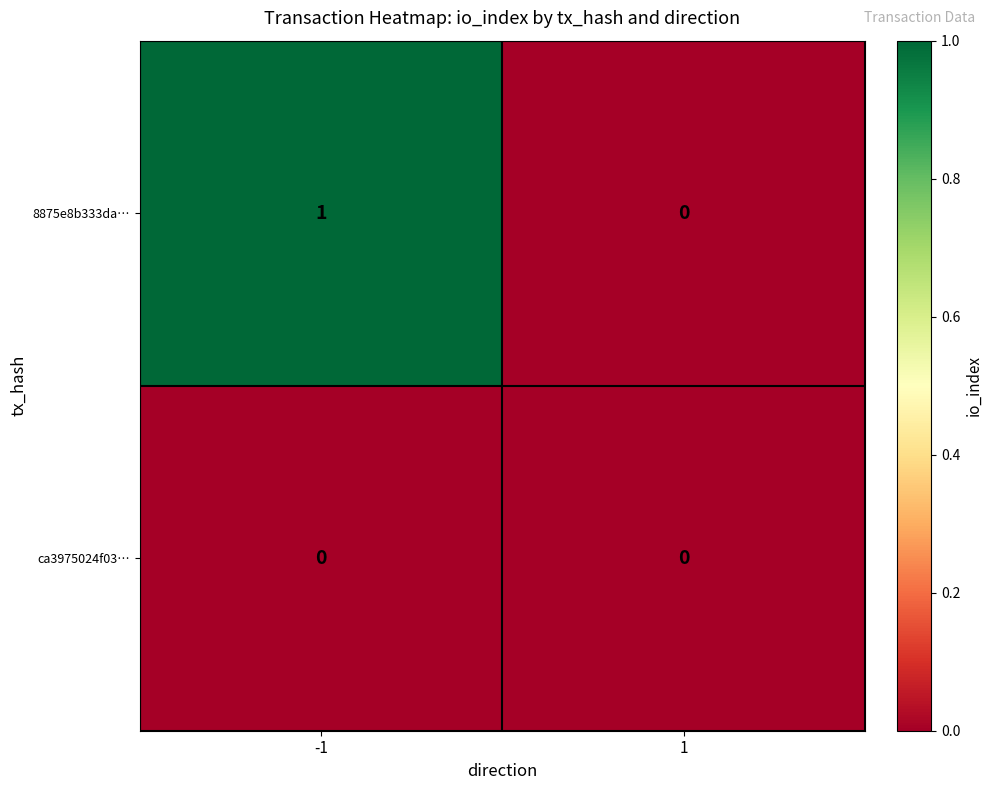

What is the spread (max minus min) of values at -1?

1